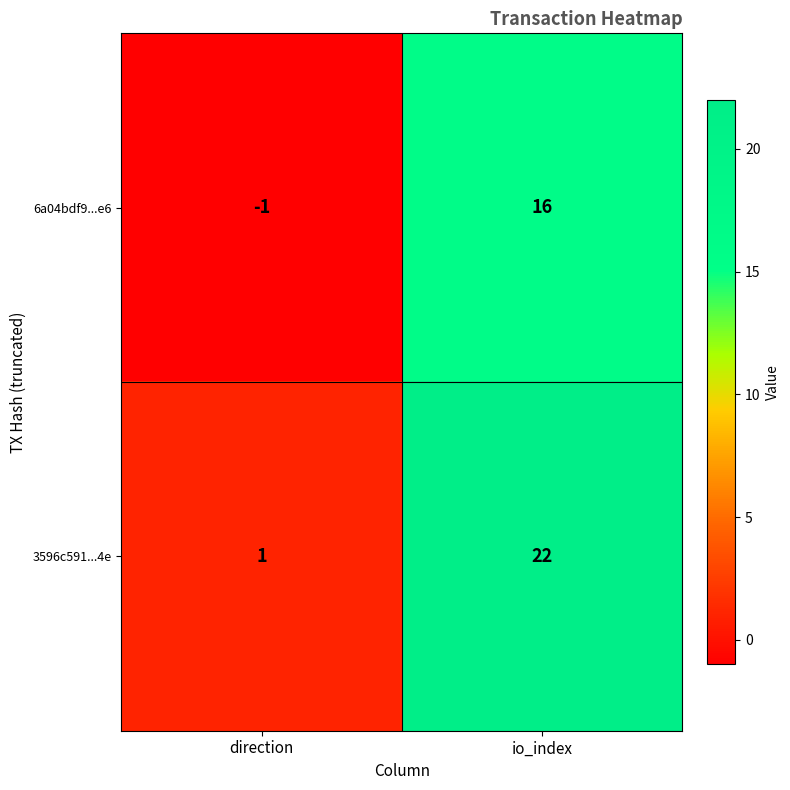

Rank the series at direction from lowest to highest value.

6a04bdf9...e6, 3596c591...4e